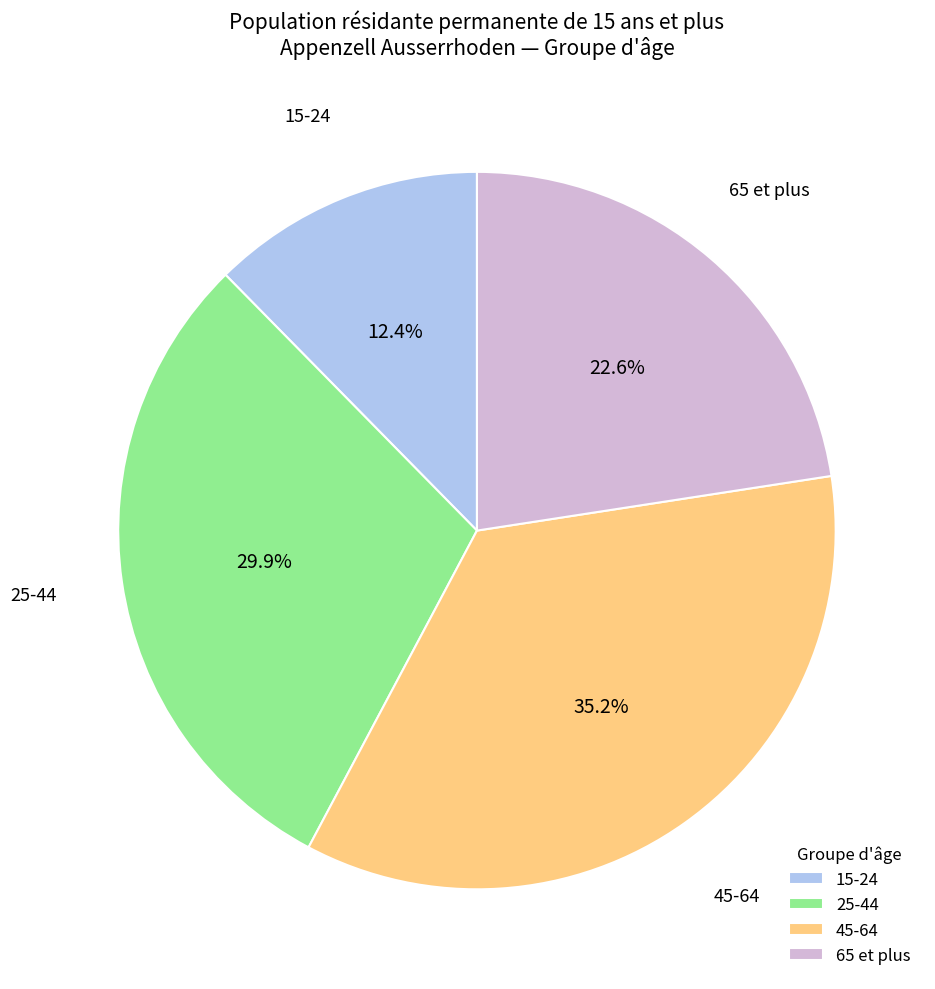

What is the smallest slice in the pie chart?

15-24